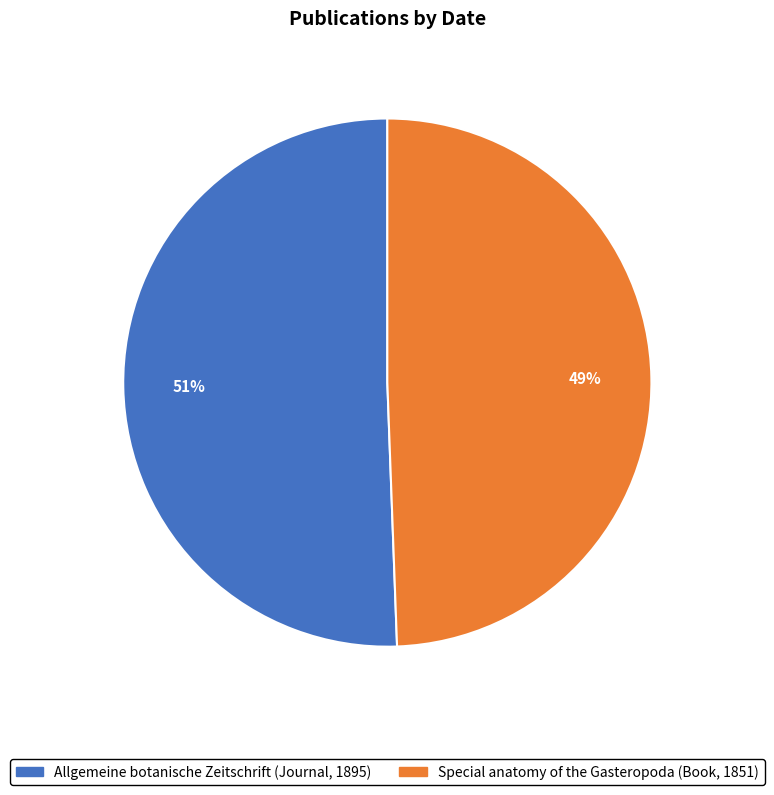

What is the largest slice in the pie chart?

Allgemeine botanische Zeitschrift (Journal, 1895)